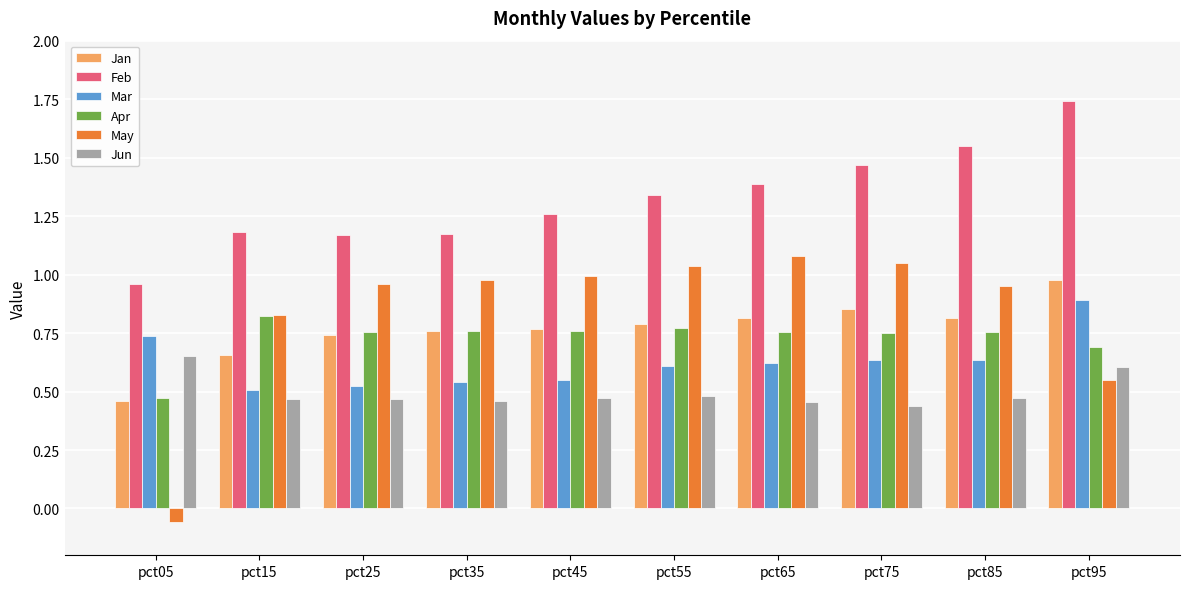

At which label does Jan reach its peak?

pct95